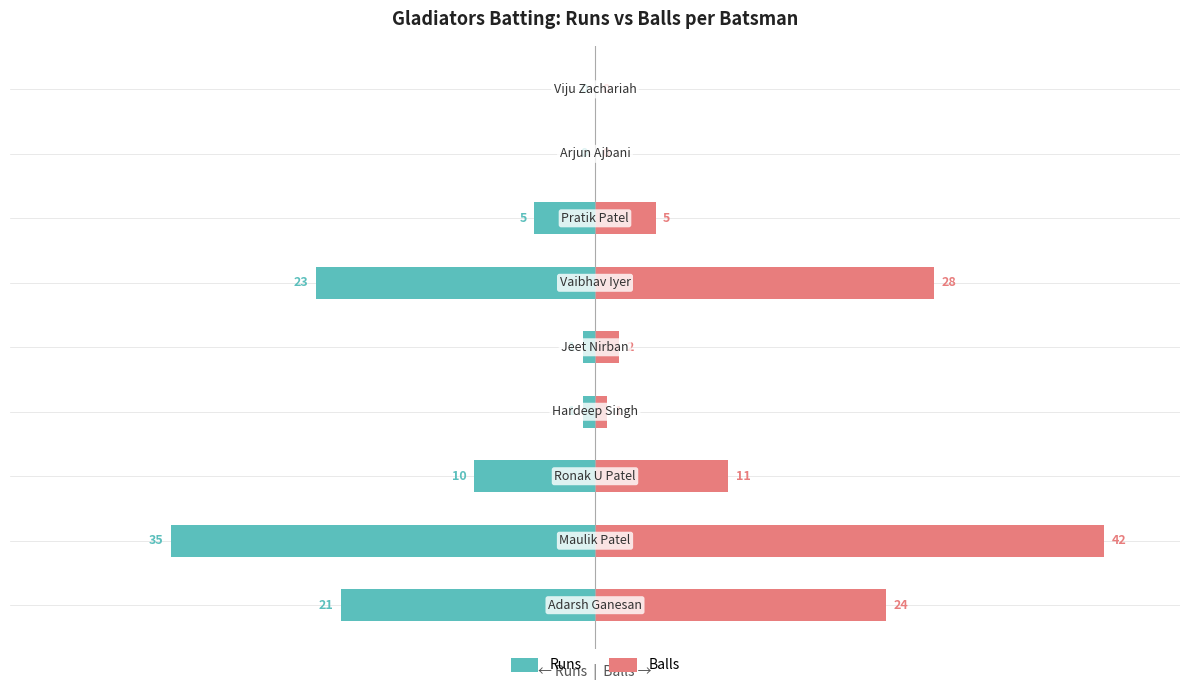

Which series has the largest range (max minus min)?

Balls